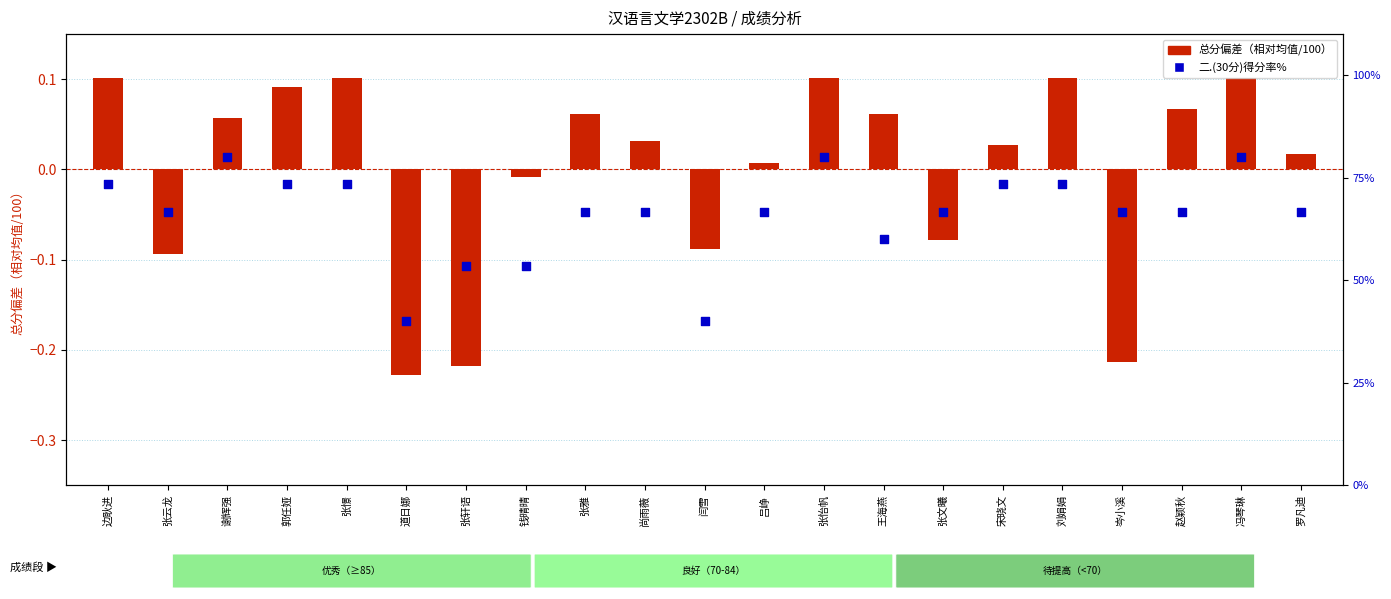

At how many categories does at least one series exceed 39?

21